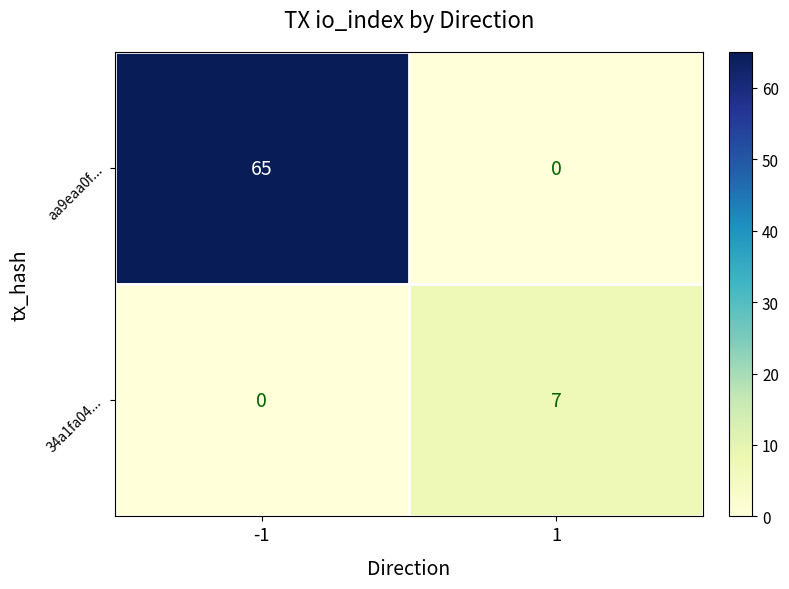

What is the total value across all series at 1?

7